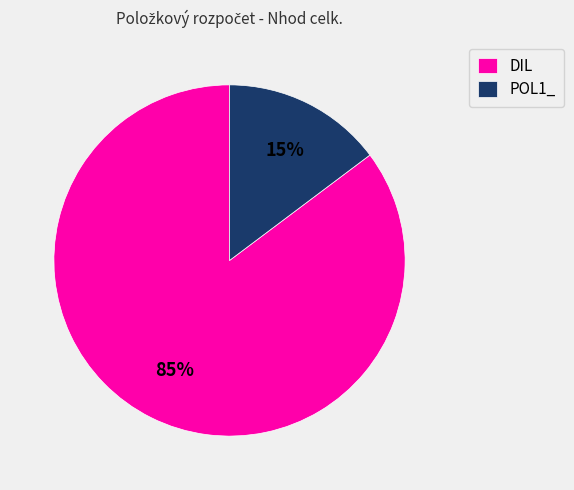

To the nearest percent, what percentage of the pie is DIL?

85%